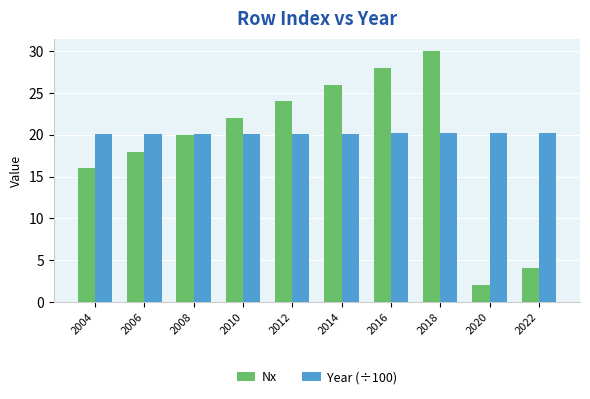

At which category does the chart reach its minimum across all series?

2020